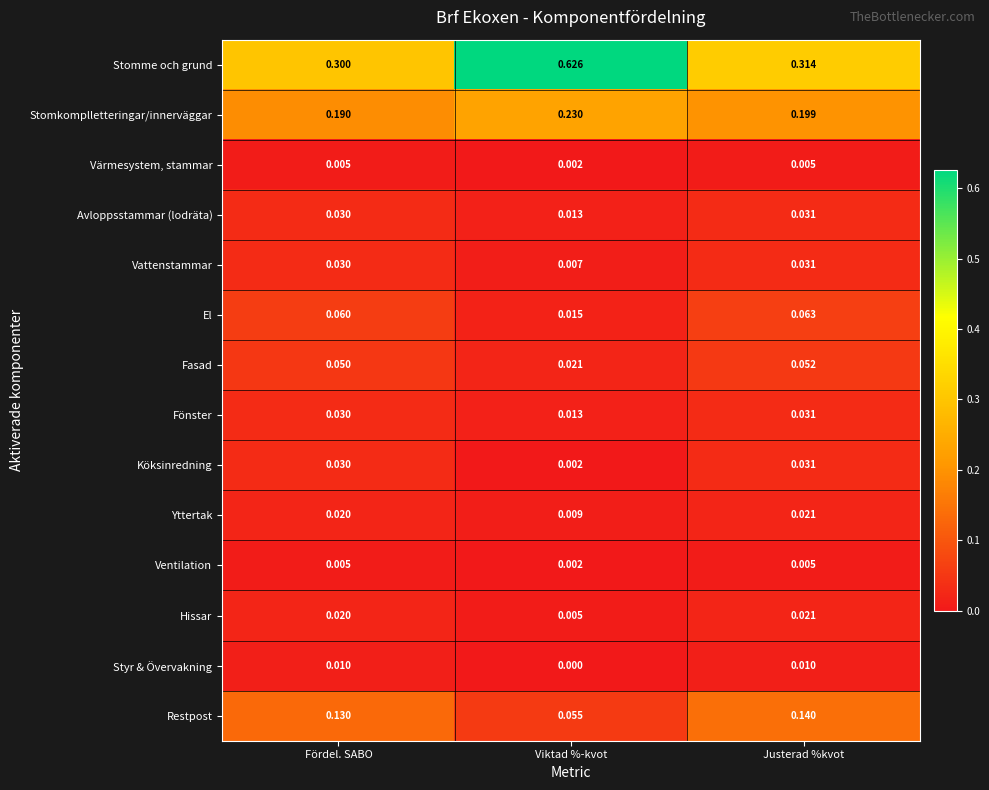

Where is Vattenstammar nearest to the value 0?

Viktad %-kvot